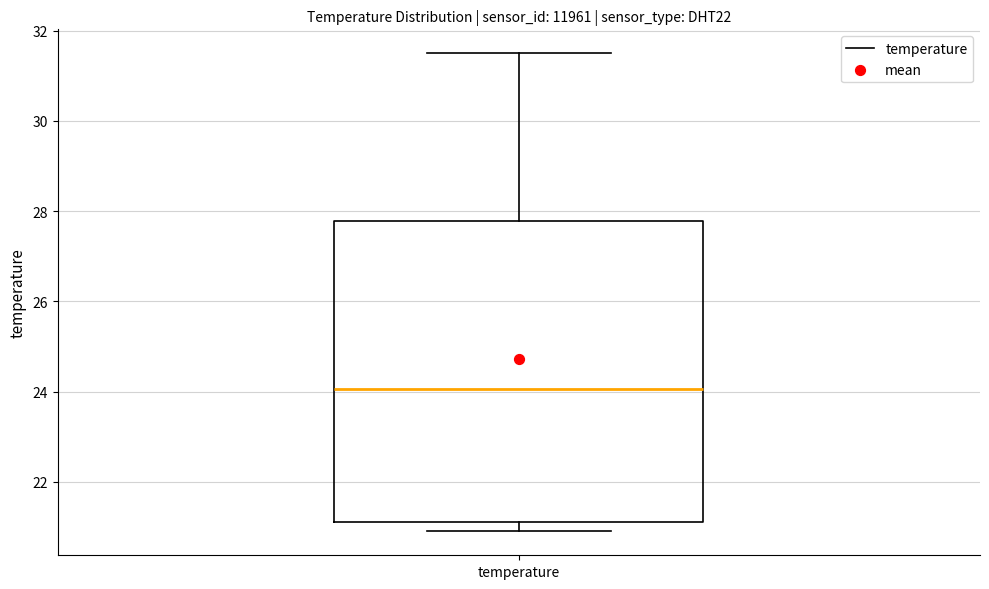

Read this box plot against the y-axis: the position of the median line, the range covered by the box, and the ends of both whiskers. The values are not printed on the chart, so give them approximately, as read against the axis.

median 24.0, box 21.2 to 27.8, whiskers 21.0 to 31.6